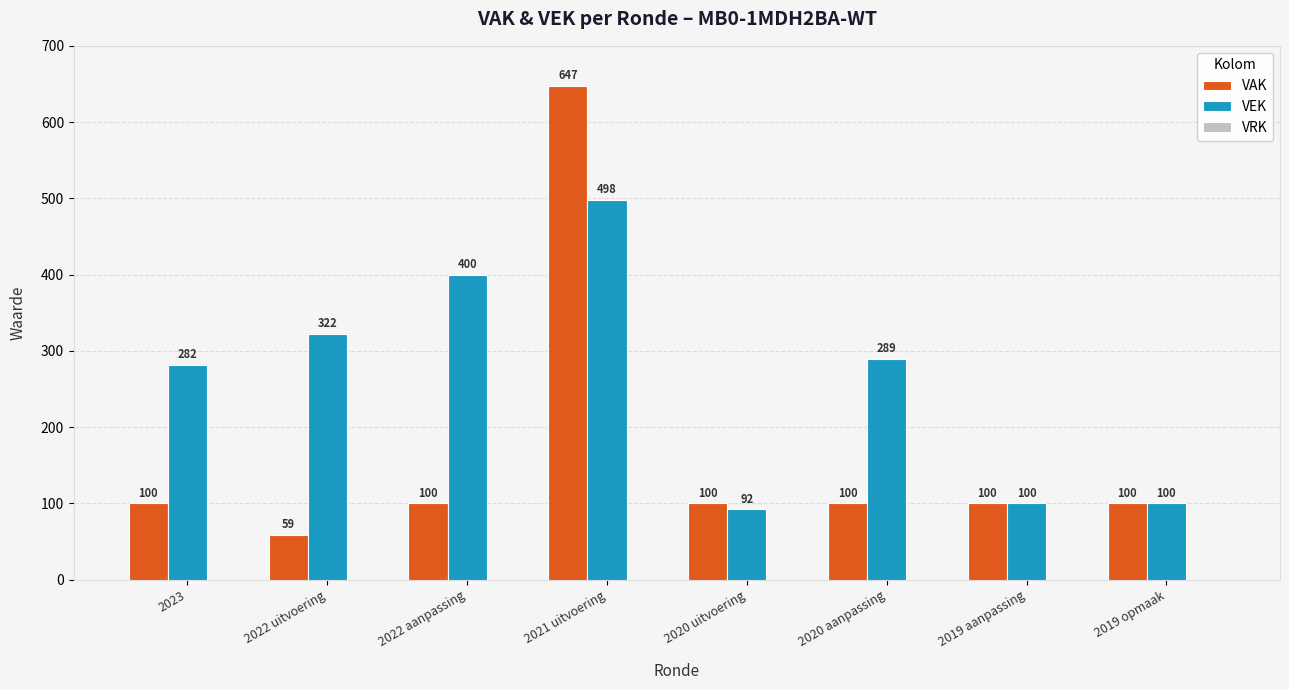

Which series has the largest range (max minus min)?

VAK